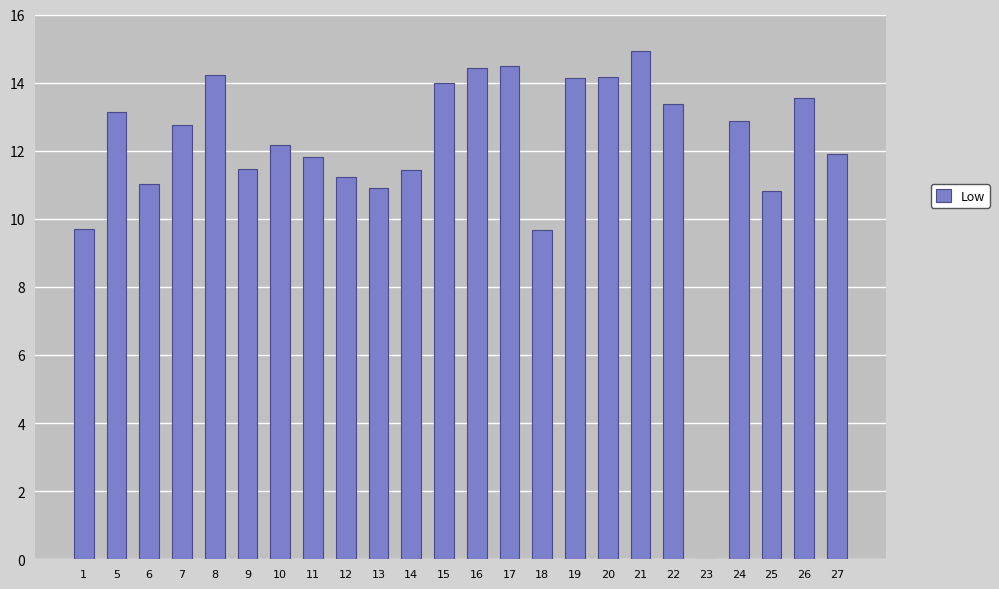

The chart shows a value of 10.9 at 13. True or false?

True